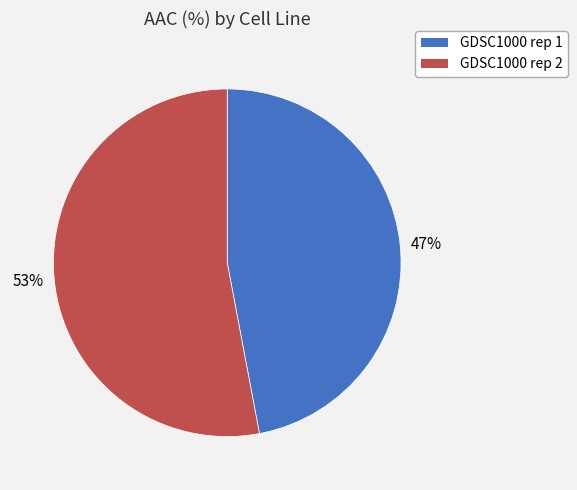

To the nearest percent, what percentage of the pie is GDSC1000 rep 2?

53%